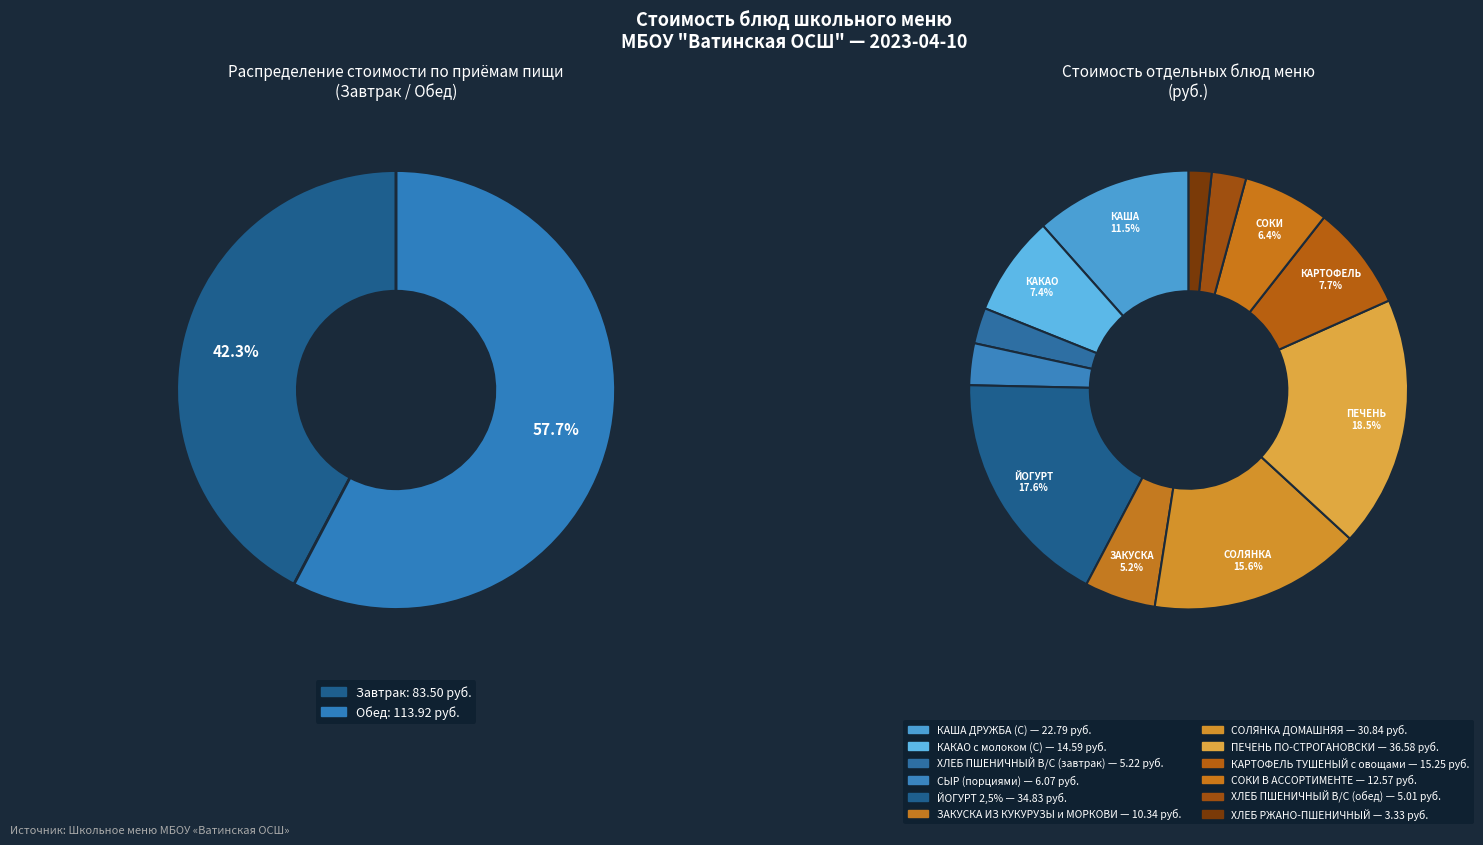

Which has a higher value, ХЛЕБ ПШЕНИЧНЫЙ В/С (завтрак) or КАША ДРУЖБА (С)?

КАША ДРУЖБА (С)